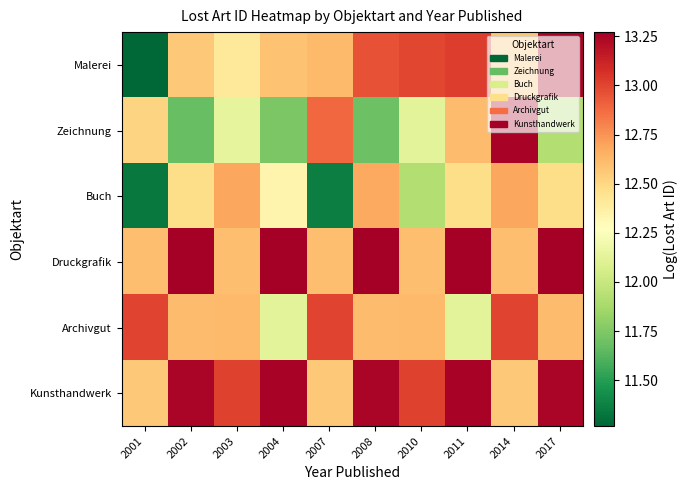

Which has a higher value, 2010 or 2011?

2011